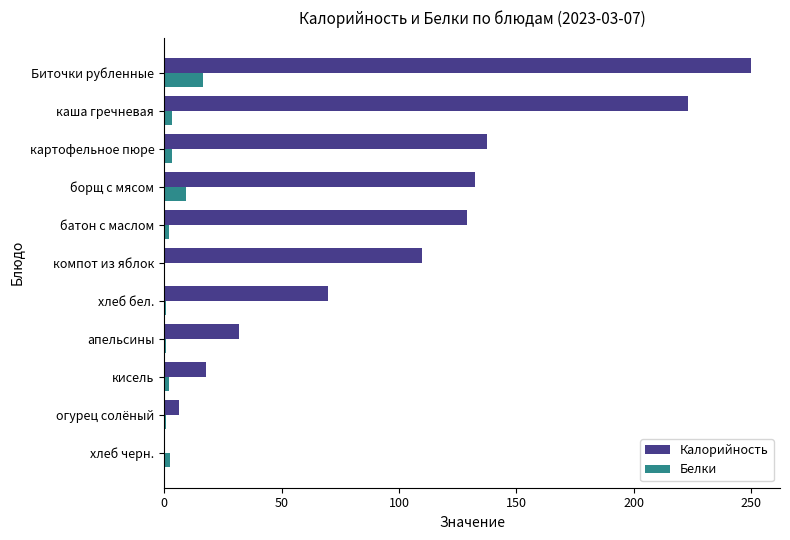

Count the number of data series in this chart.

2